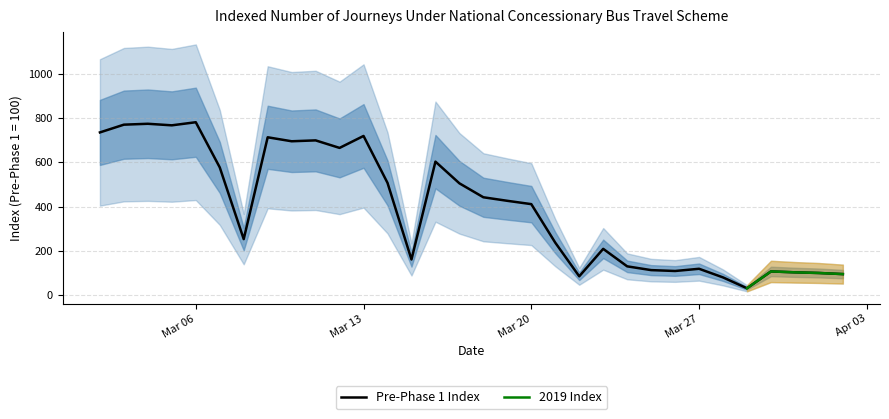

What position from the left is 2020-03-30?

29